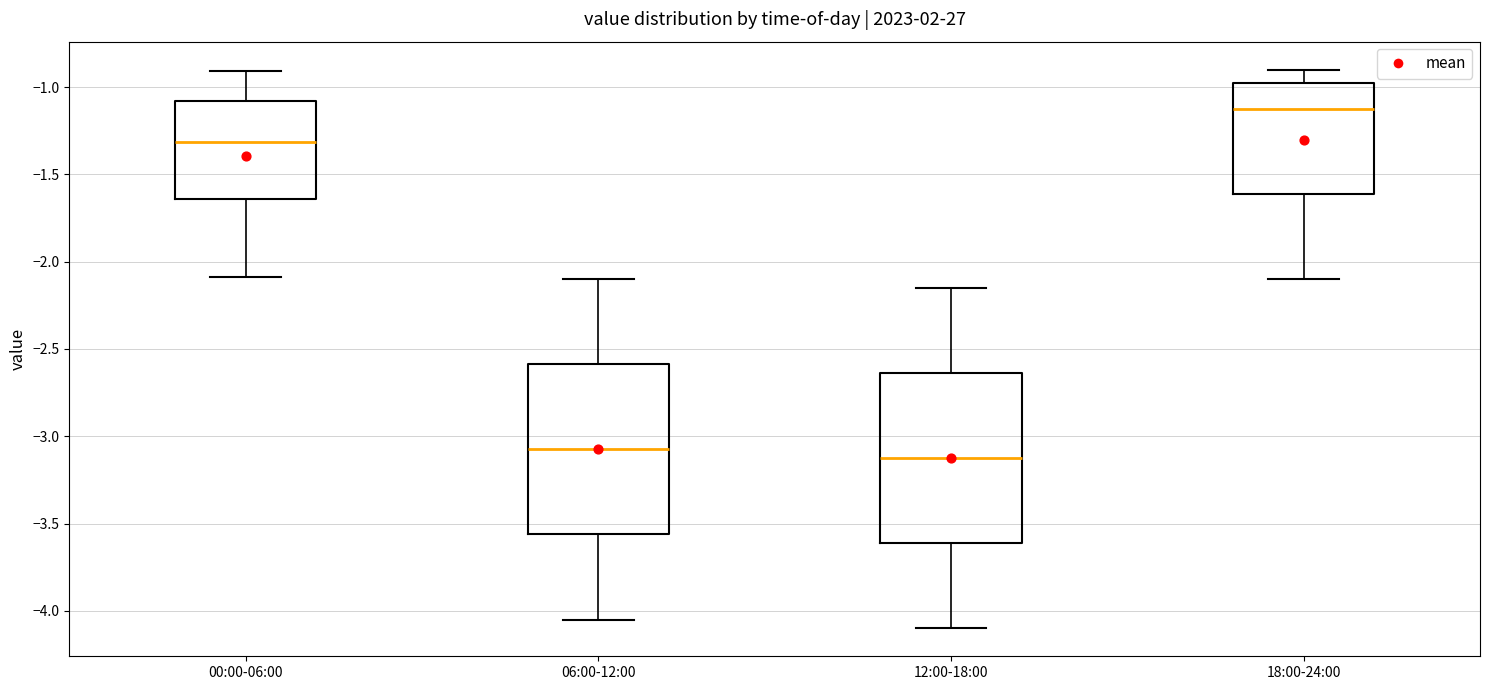

Which box has the highest median line?

18:00-24:00